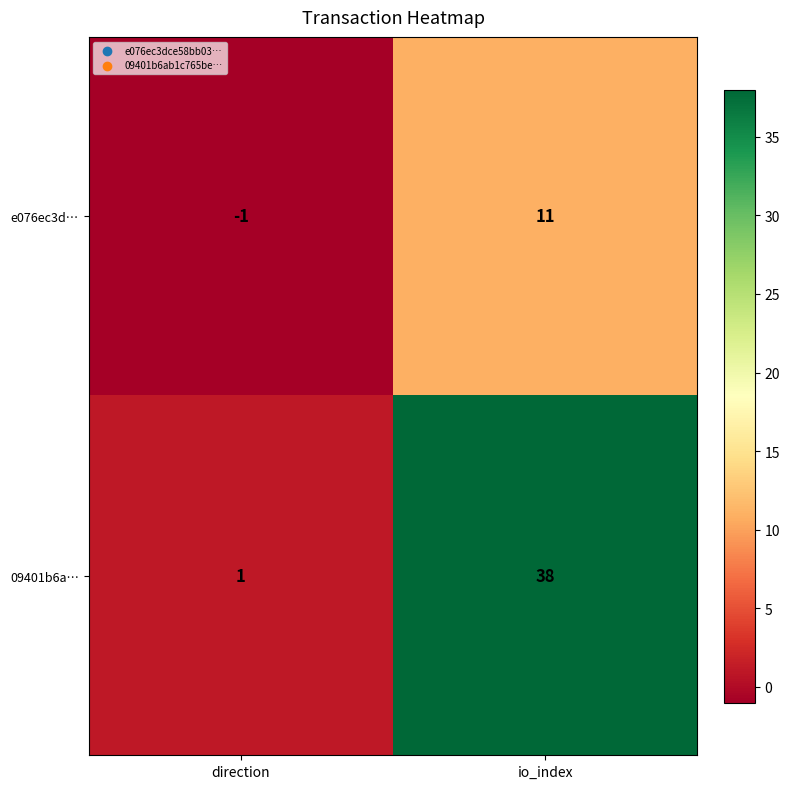

What is the difference between the 09401b6a… values at io_index and direction?

37